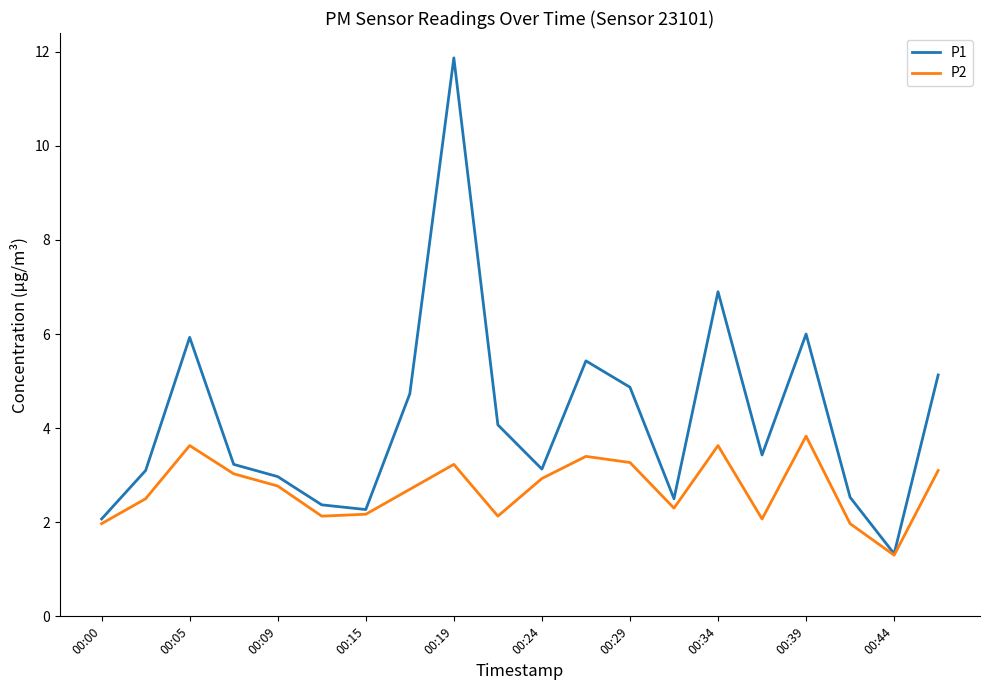

Which series has the widest spread of values?

P1